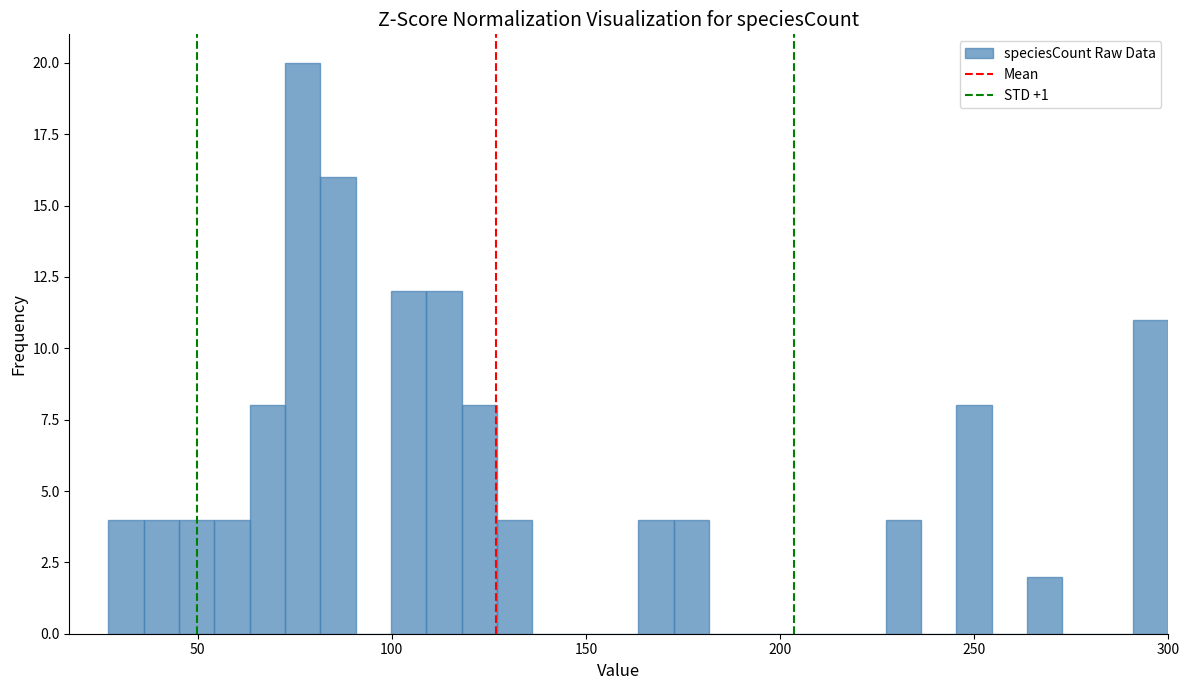

Around what value on the x-axis is the tallest bar? Give the approximate position of its centre, as read against the axis.

75